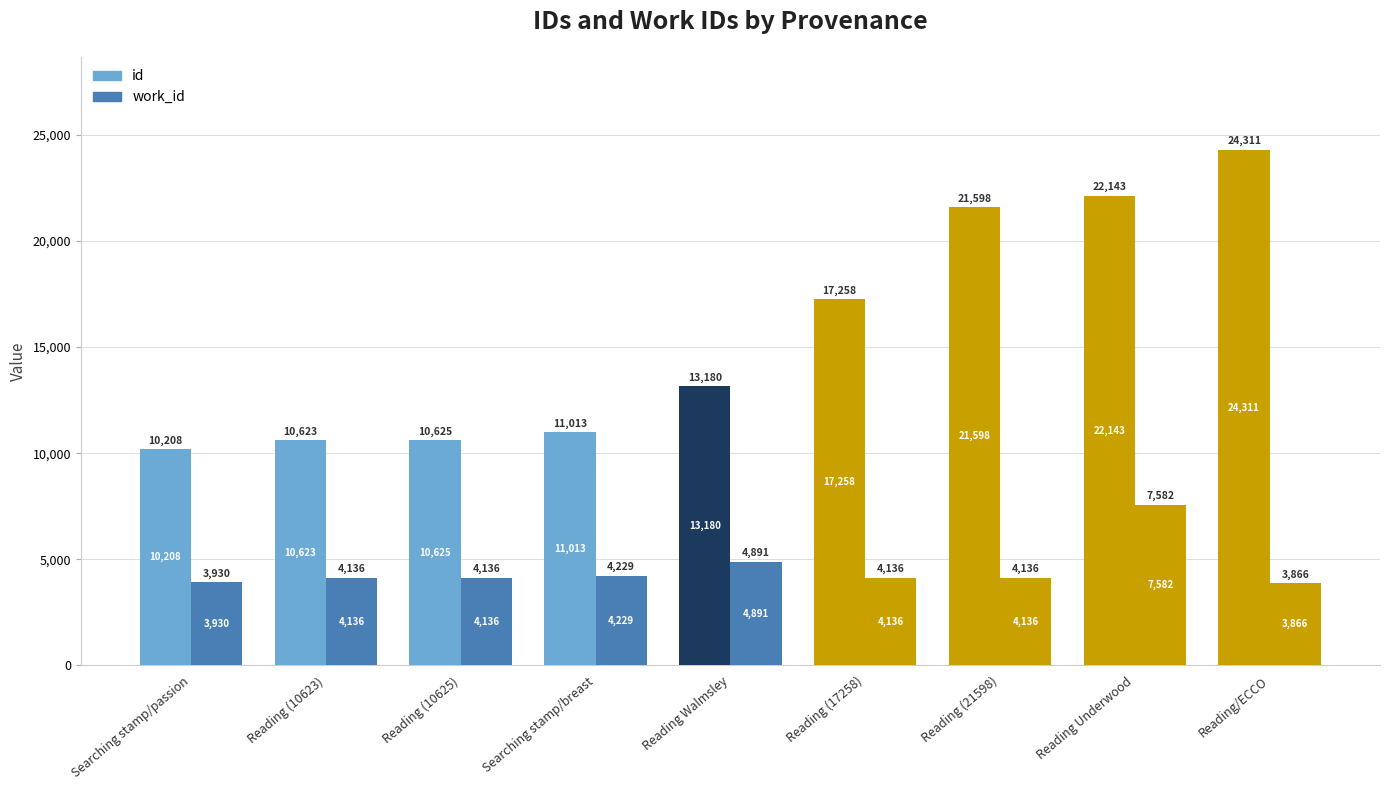

How many series are shown in this chart?

2